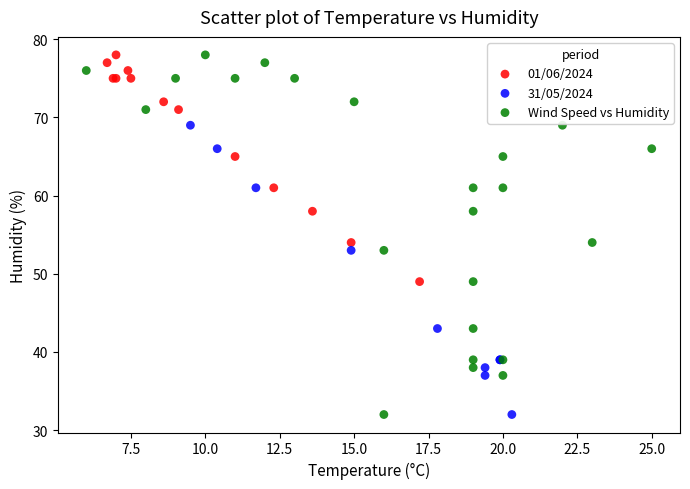

Which series has the largest Y range (max minus min)?

Wind Speed vs Humidity